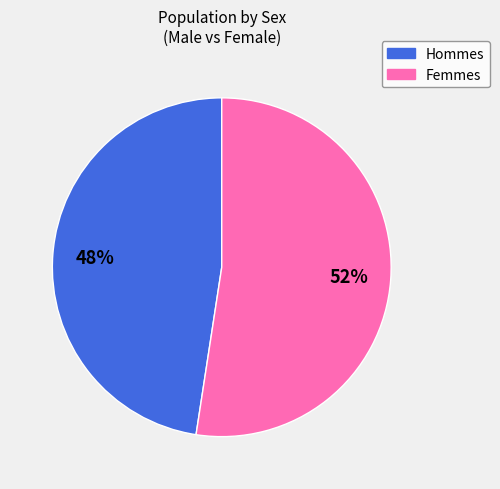

Is there a majority slice in this chart?

Yes